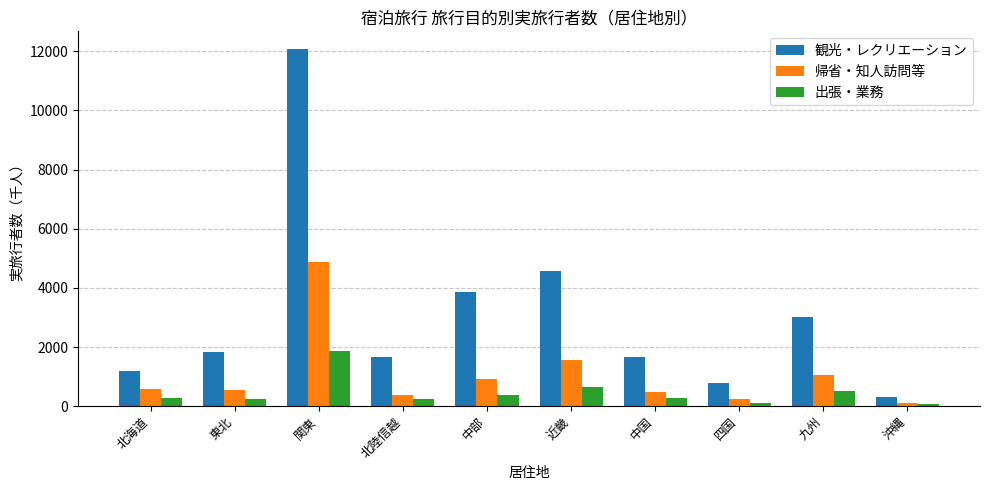

At which label does 帰省・知人訪問等 reach its peak?

関東